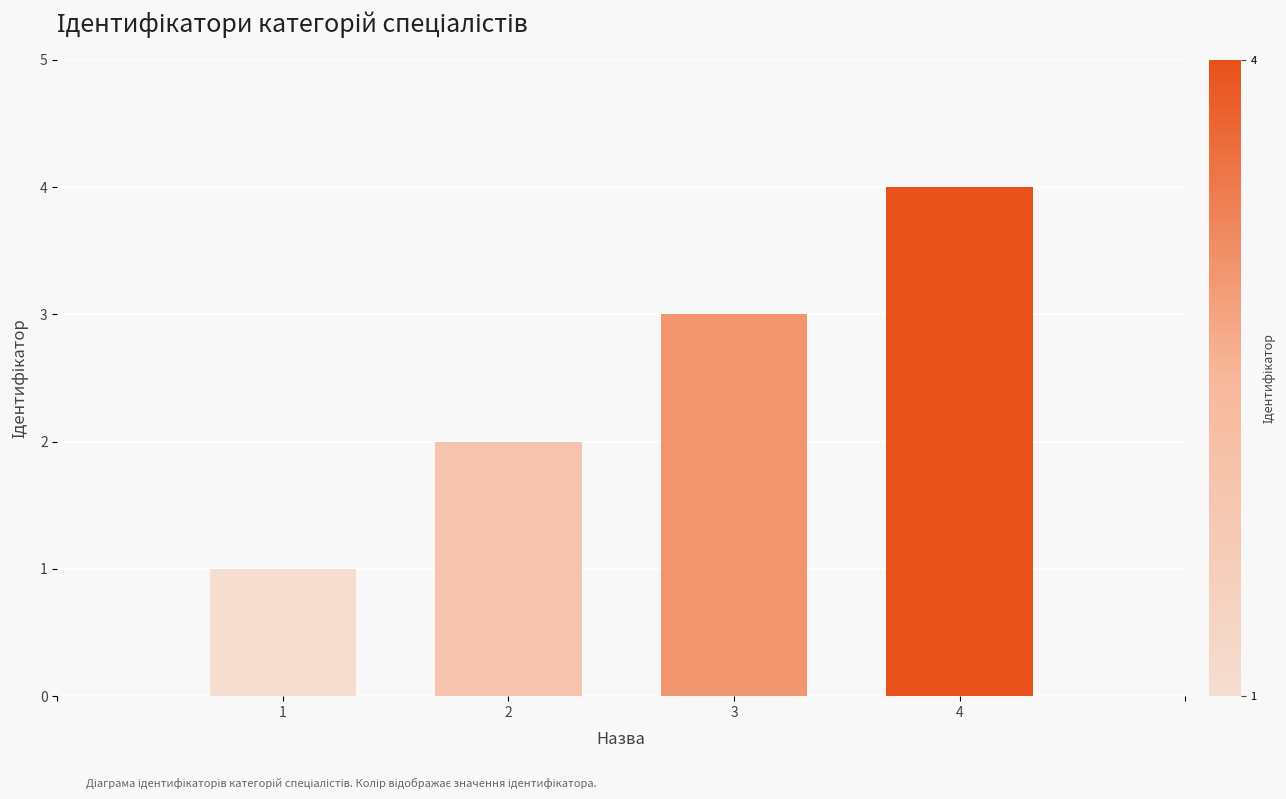

What is the change in value from 2 to 3?

+1